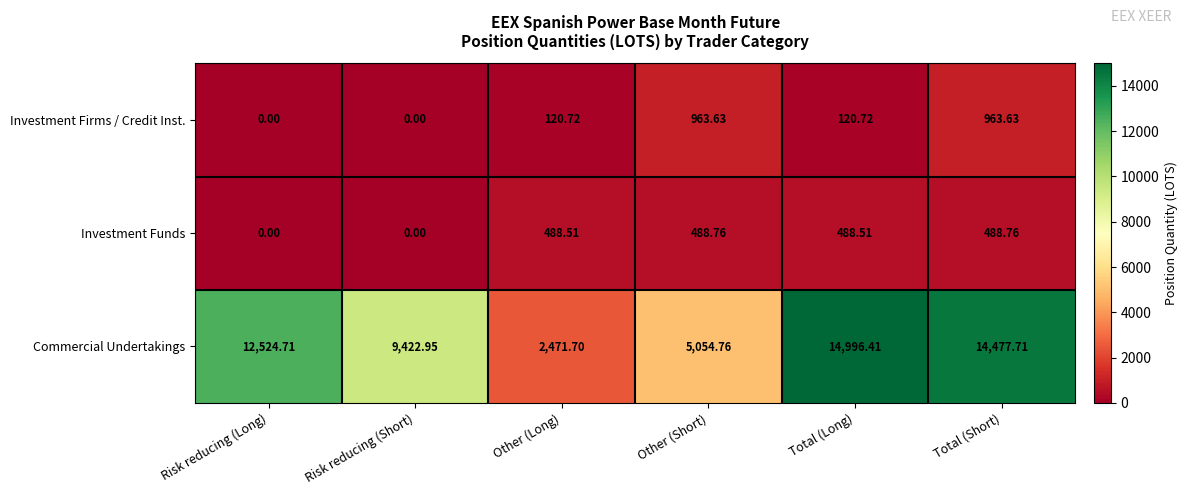

Where is Commercial Undertakings nearest to the value 8734?

Risk reducing (Short)